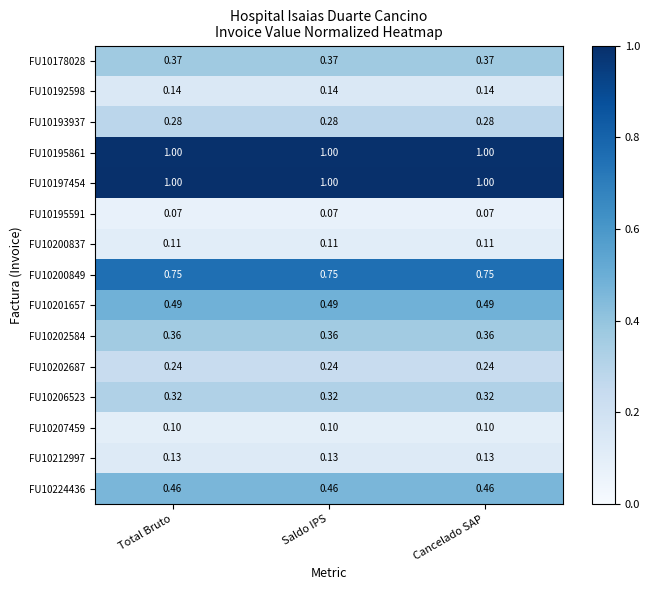

How many distinct data groups are displayed?

15